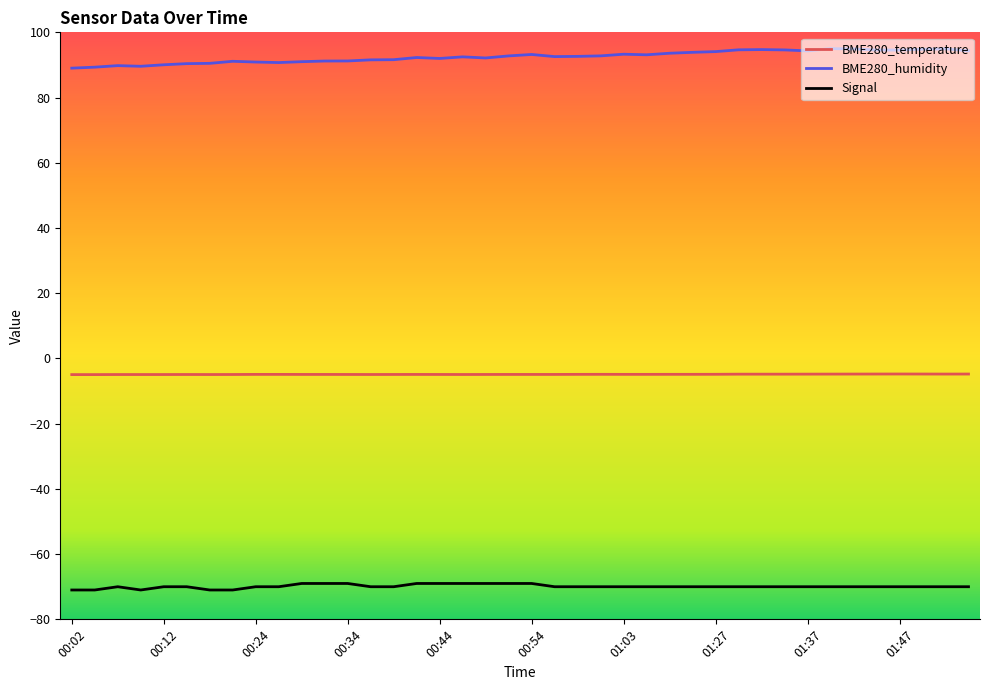

True or false: BME280_temperature and Signal intersect in this chart.

False